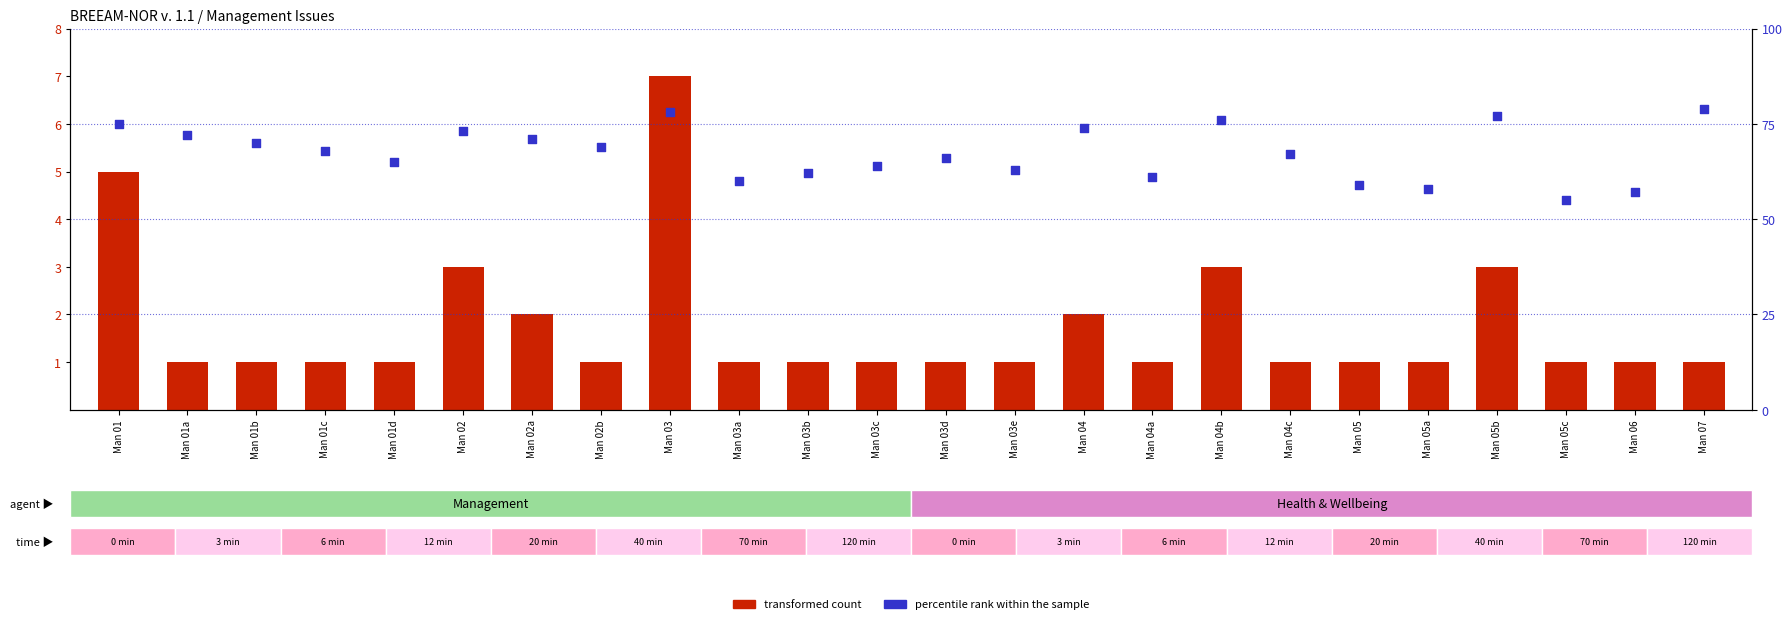

What are all the series names shown in the legend?

transformed count, percentile rank within the sample